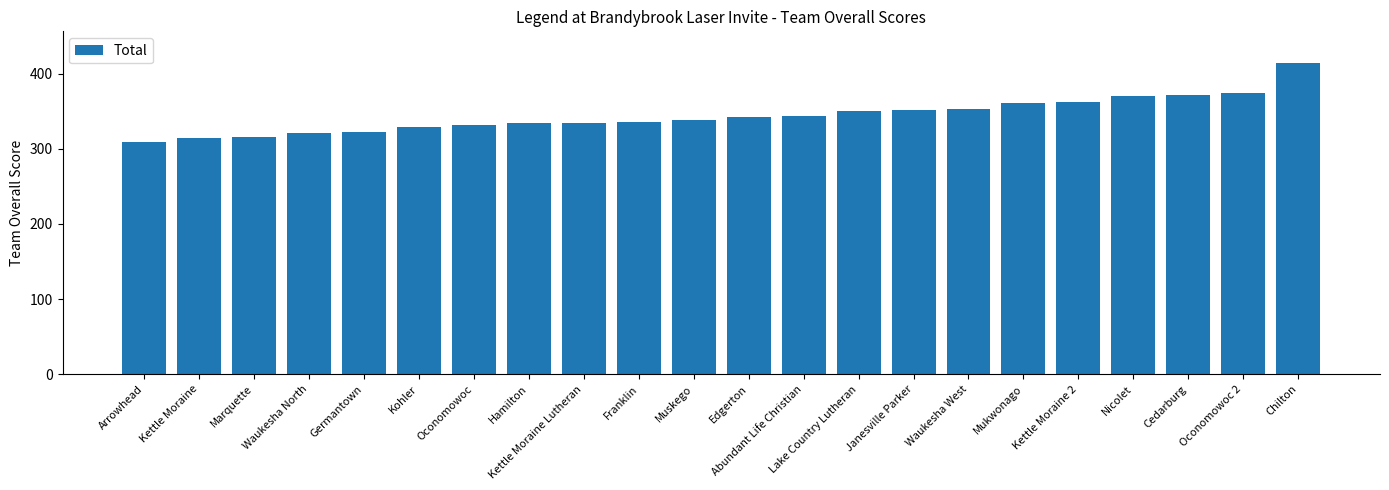

How many data points does each series have?

22